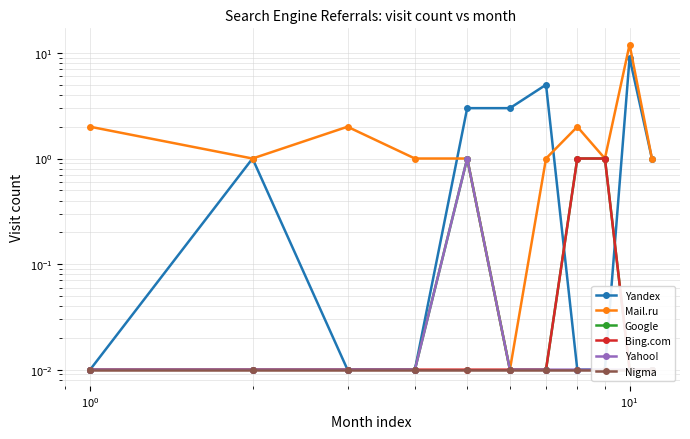

Reading left to right, list all the values displayed in this chart.

Yandex: 0.0	1.0	0.0	0.0	3.0	3.0	5.0	0.0	0.0	9.0	1.0
Mail.ru: 2.0	1.0	2.0	1.0	1.0	0.0	1.0	2.0	1.0	12.0	1.0
Google: 0.0	0.0	0.0	0.0	1.0	0.0	0.0	1.0	1.0	0.0	0.0
Bing.com: 0.0	0.0	0.0	0.0	0.0	0.0	0.0	1.0	1.0	0.0	0.0
Yahoo!: 0.0	0.0	0.0	0.0	1.0	0.0	0.0	0.0	0.0	0.0	0.0
Nigma: 0.0	0.0	0.0	0.0	0.0	0.0	0.0	0.0	0.0	0.0	0.0